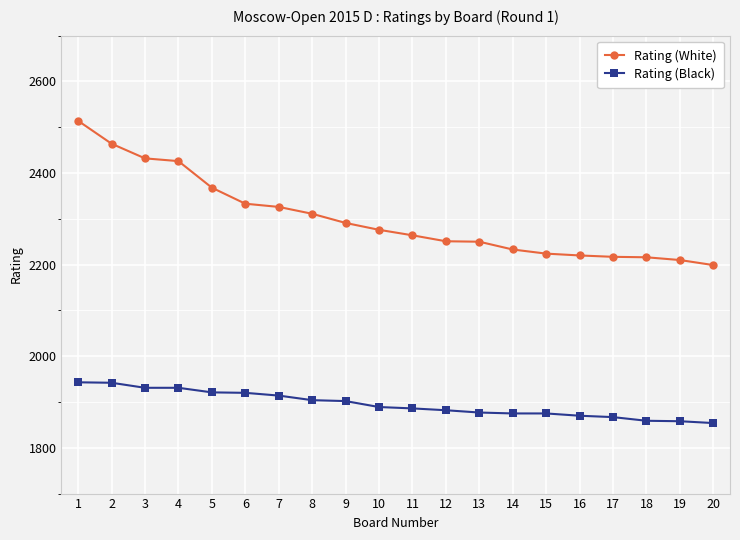

At which category is the sum across all series the highest?

1